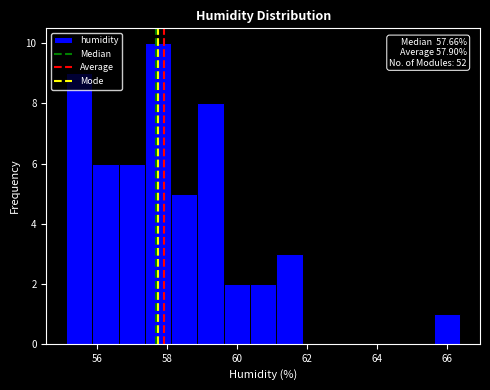

Read against the x-axis, roughly where is the centre of the tallest bar?

57.8